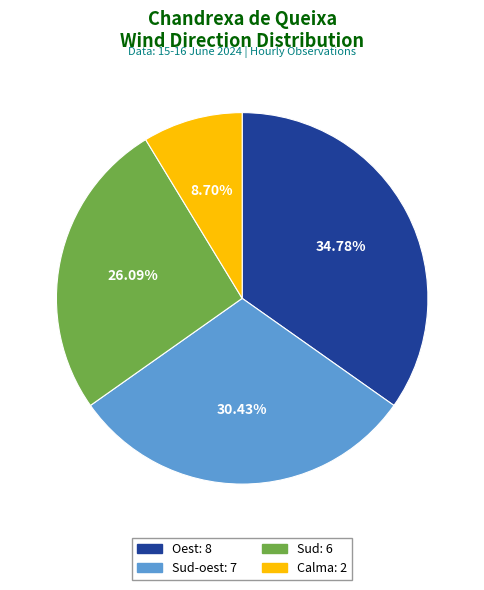

Is there a majority slice in this chart?

No